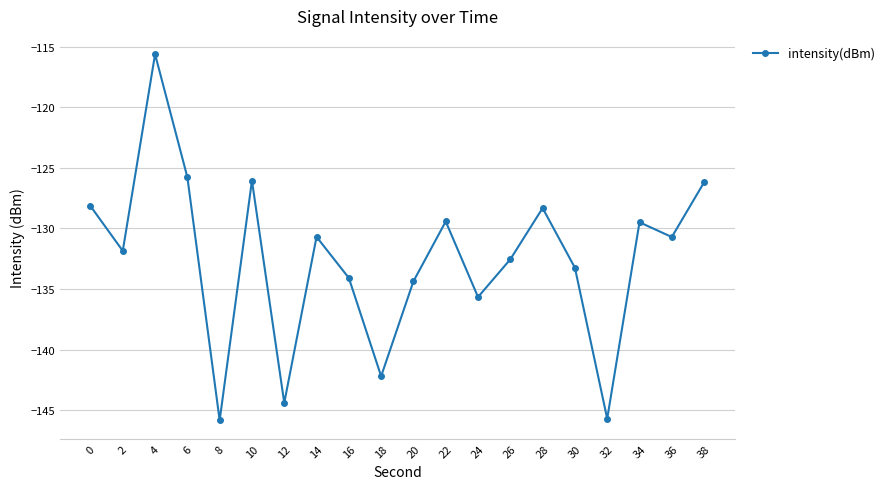

What is the value of the 18th point from the left?

-129.5